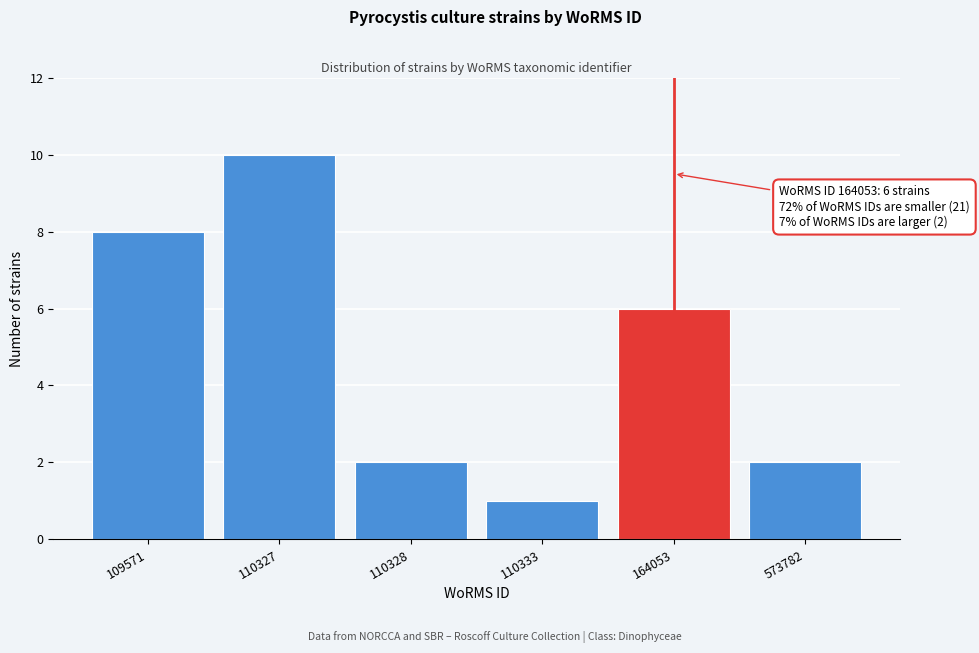

Reading right to left, list all the values displayed in this chart.

573782=2	164053=6	110333=1	110328=2	110327=10	109571=8